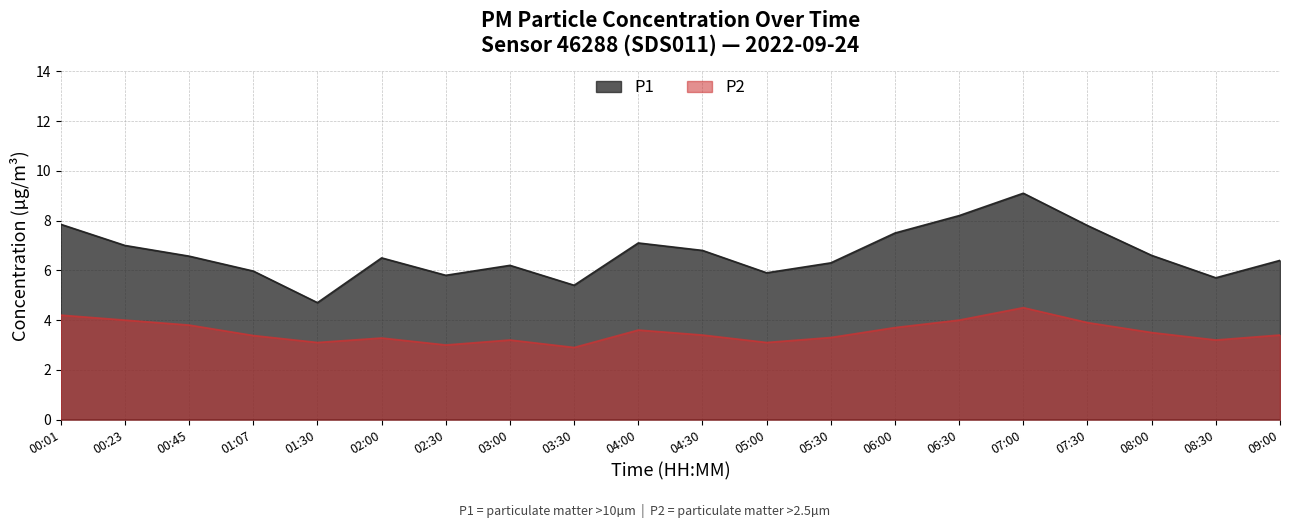

Which series has the widest spread of values?

P1